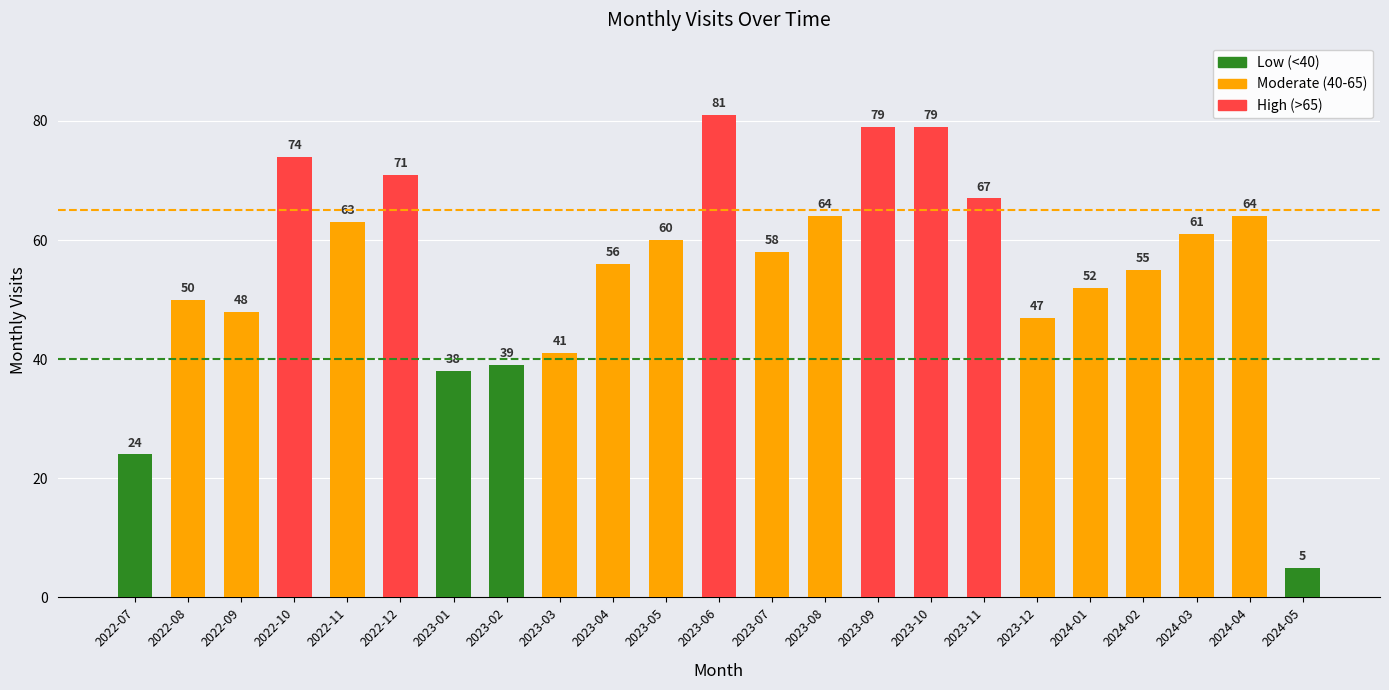

What is the label of the 5th bar from the left?

2022-11